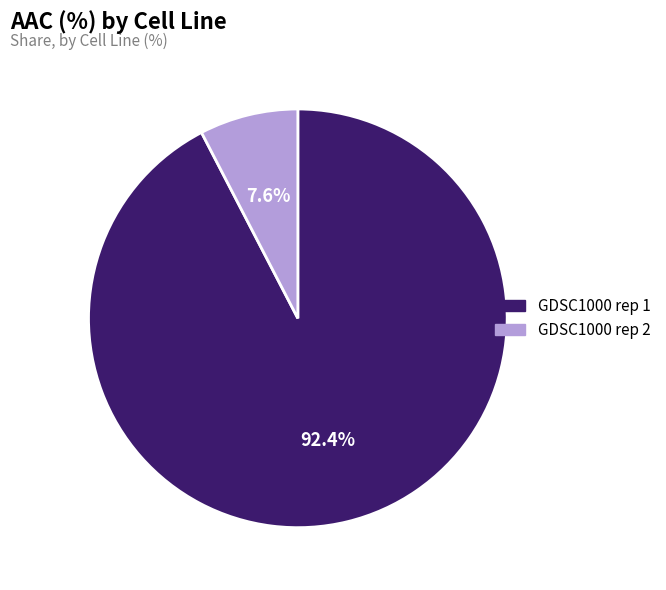

Which category has the smallest portion of the pie?

GDSC1000 rep 2